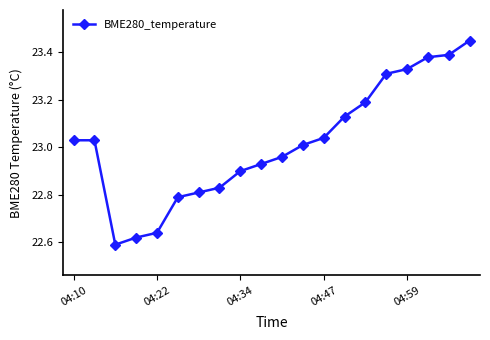

How many values are below 23?

9